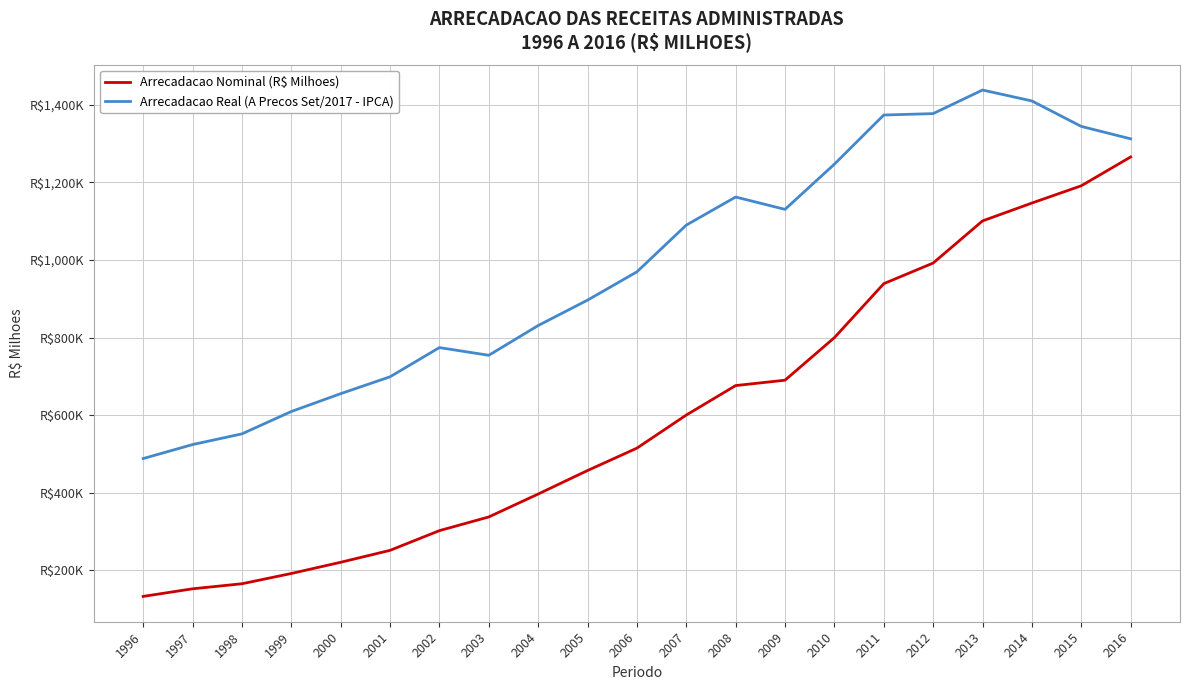

Does the chart have visible grid lines?

Yes